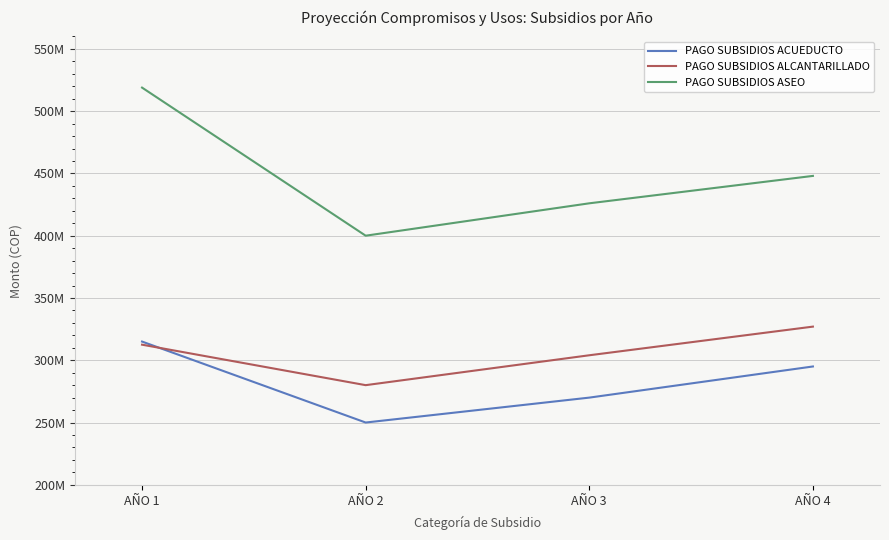

How many interior local valleys does the PAGO SUBSIDIOS ACUEDUCTO series have?

1